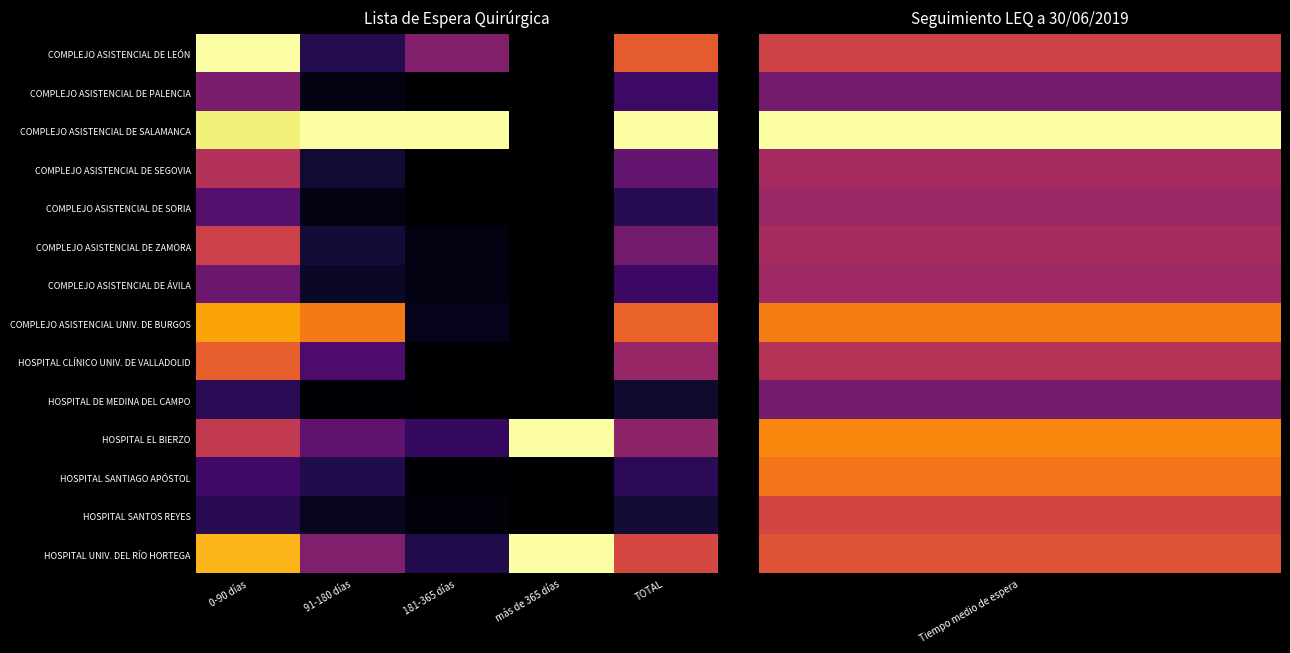

At how many categories does at least one series exceed 0?

5